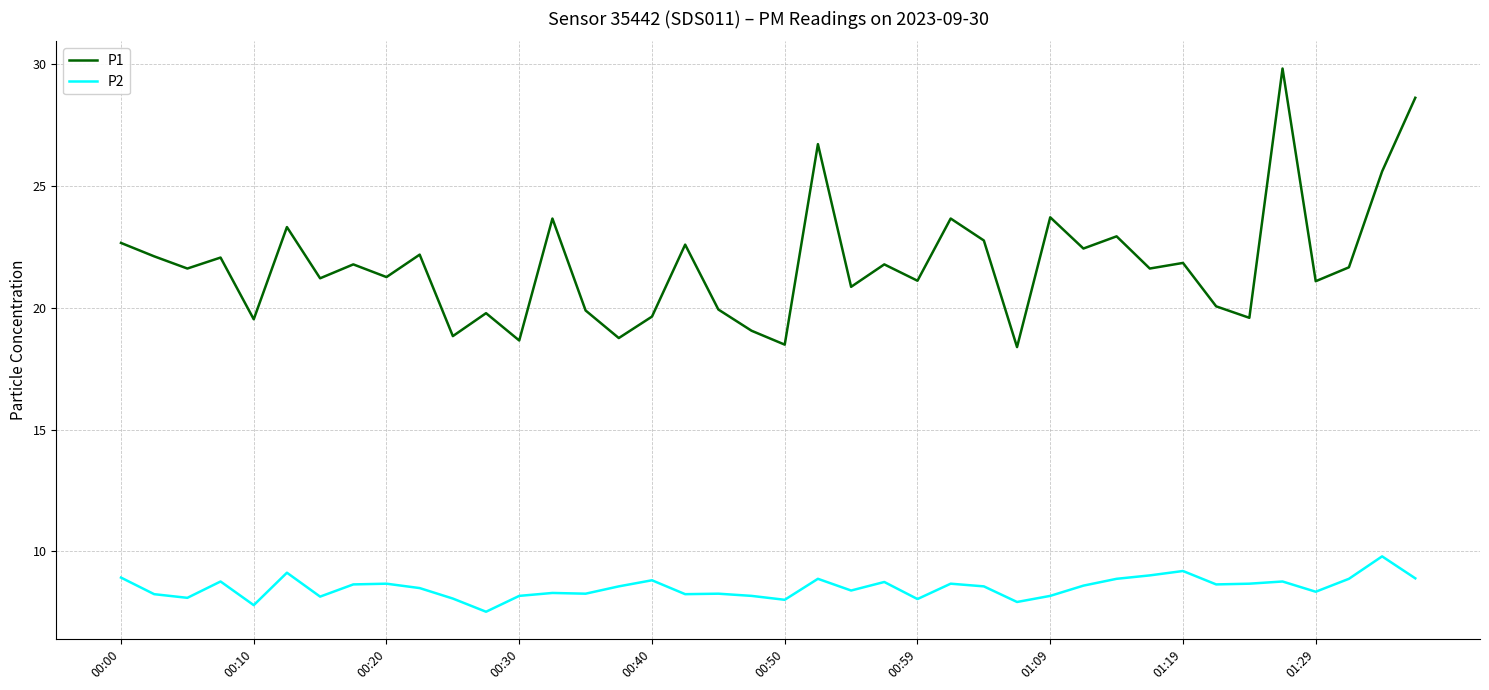

How many lines are shown in the chart?

2